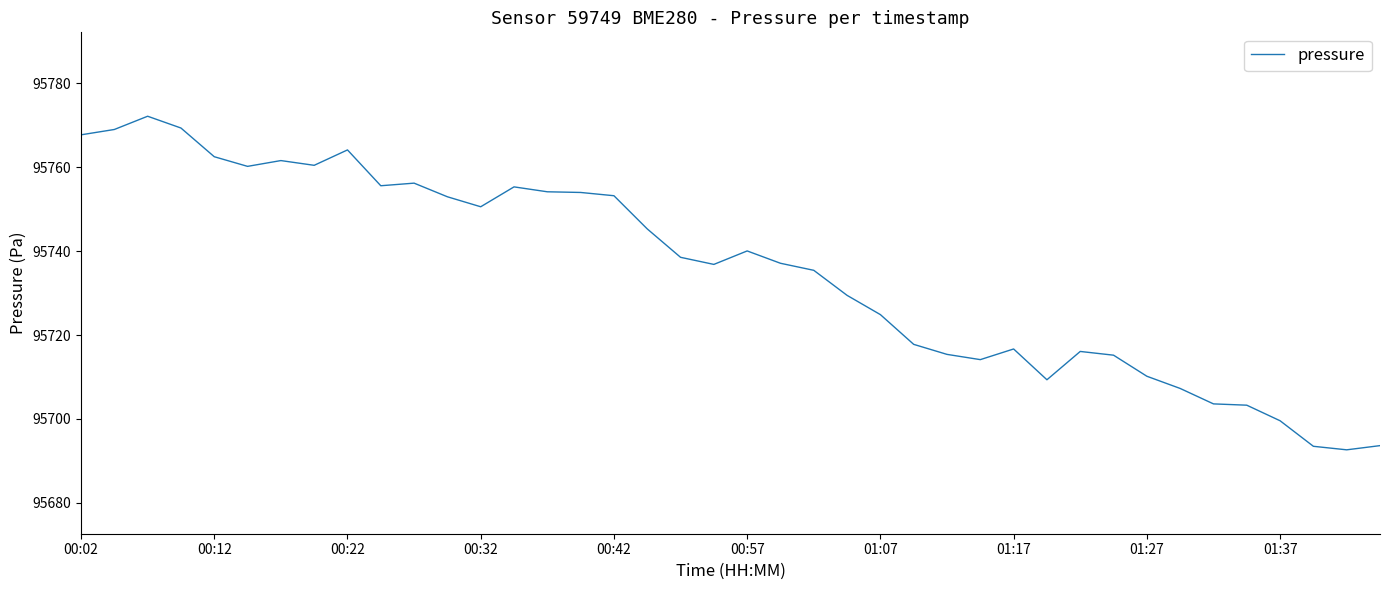

What is the average value?

95735.4